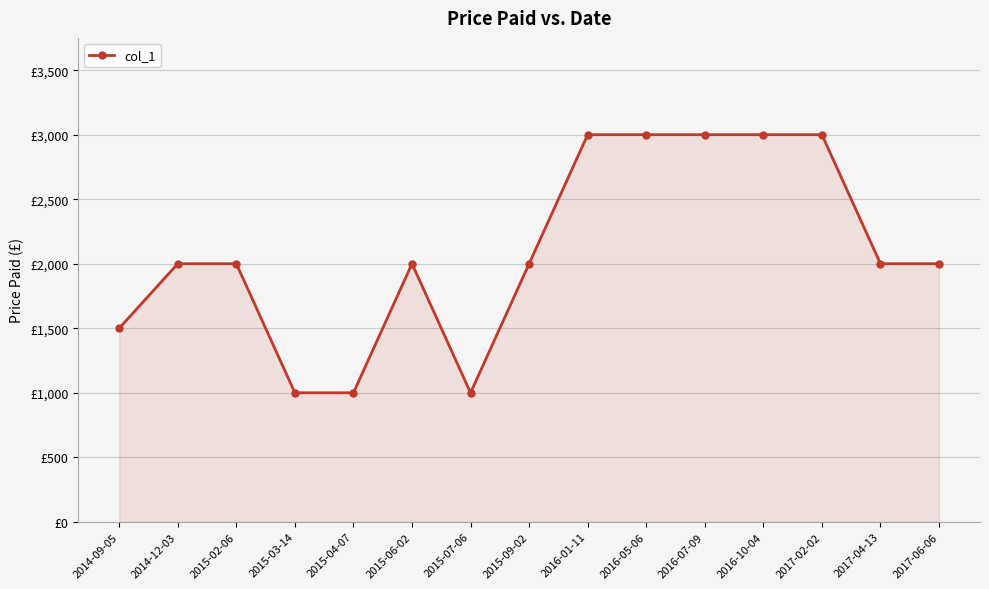

What is the ratio of the value at 2015-03-14 to the value at 2017-02-02?

0.3